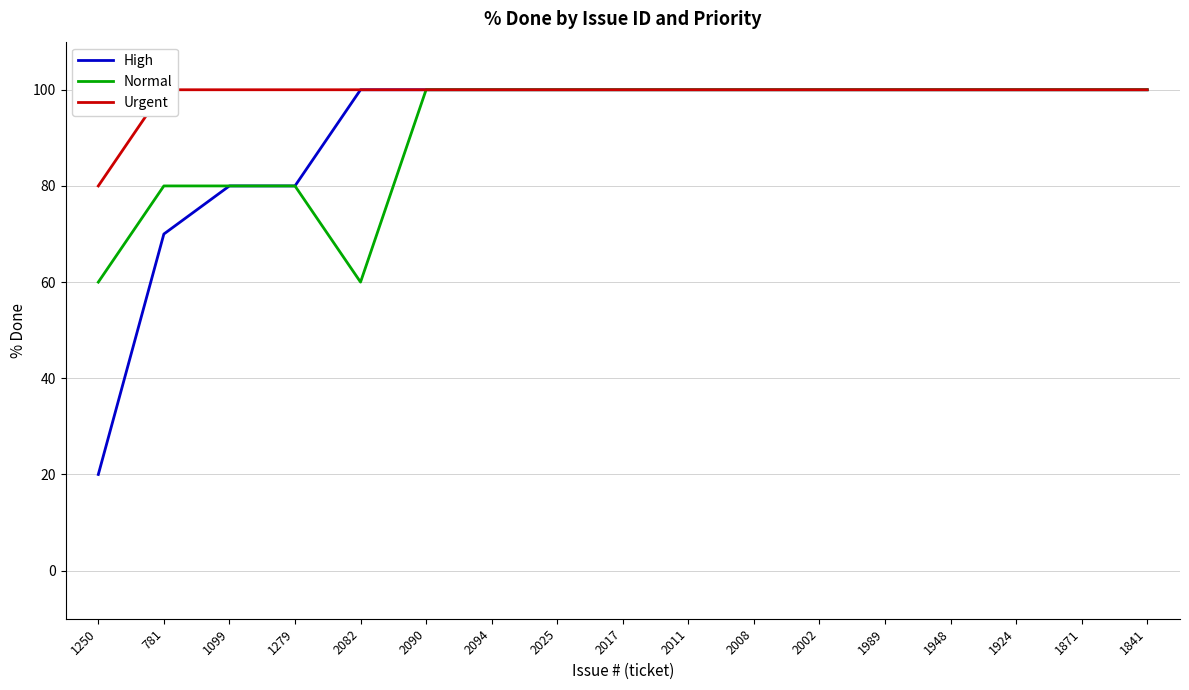

What is the maximum value for Normal?

100